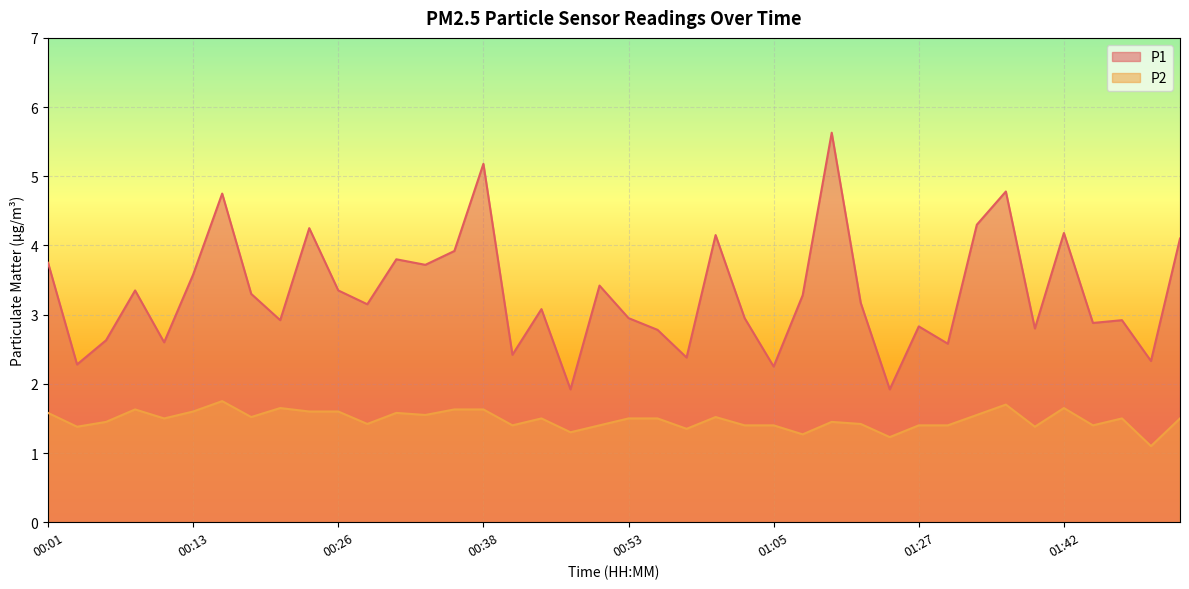

The P2 series shows 2.5 at 01:22. True or false?

False